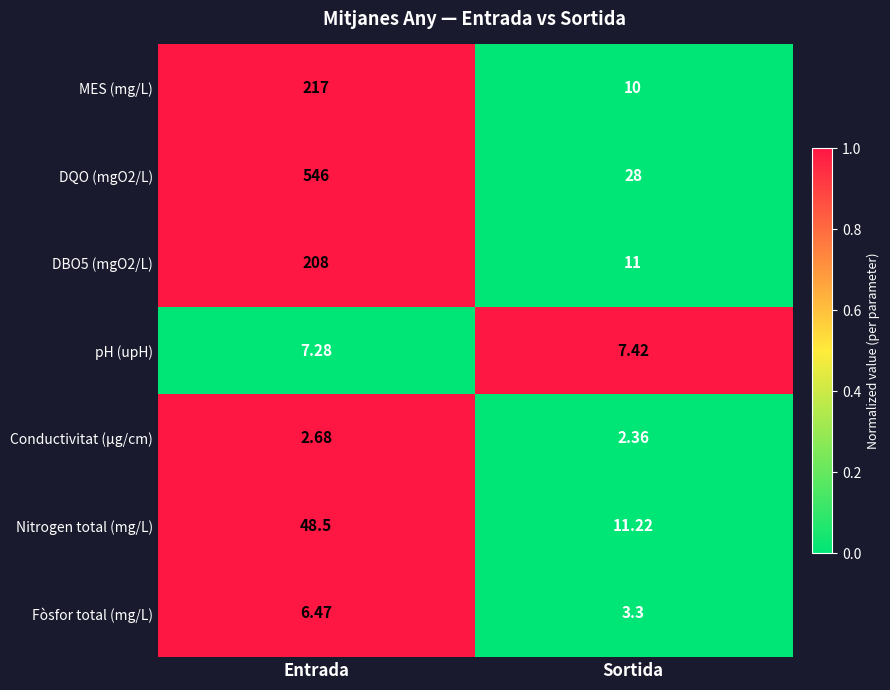

Which series has the largest range (max minus min)?

DQO (mgO2/L)